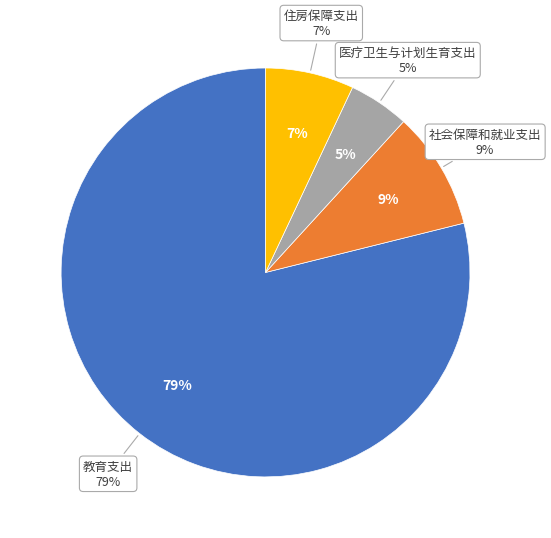

Does any single category account for the majority?

Yes